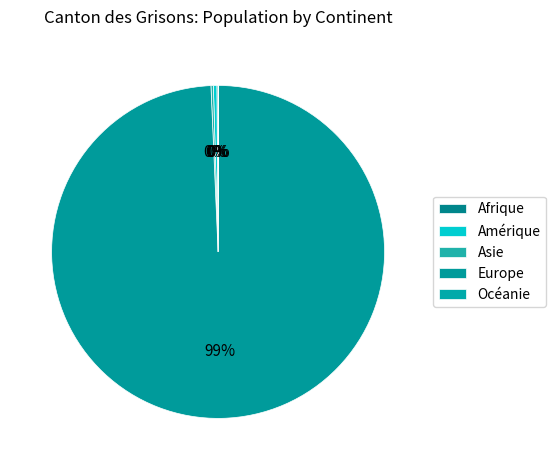

Does Europe represent more than half of the total?

Yes